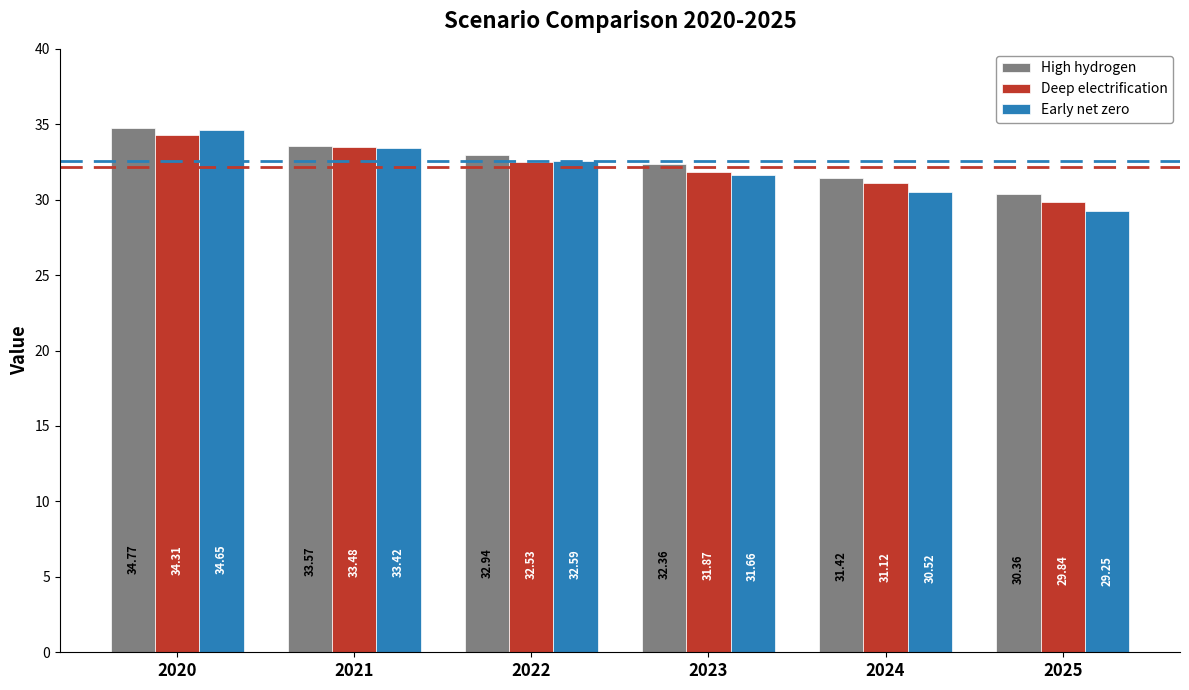

List the series in order of their peak value, highest first.

High hydrogen, Early net zero, Deep electrification